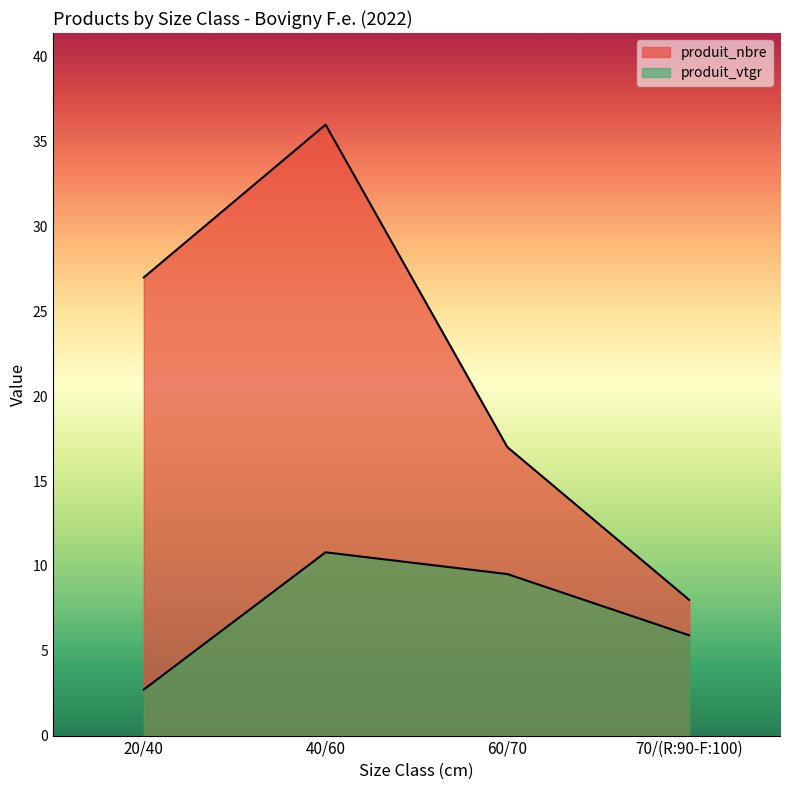

In produit_nbre, how many points are higher than both neighbors (excluding endpoints)?

1